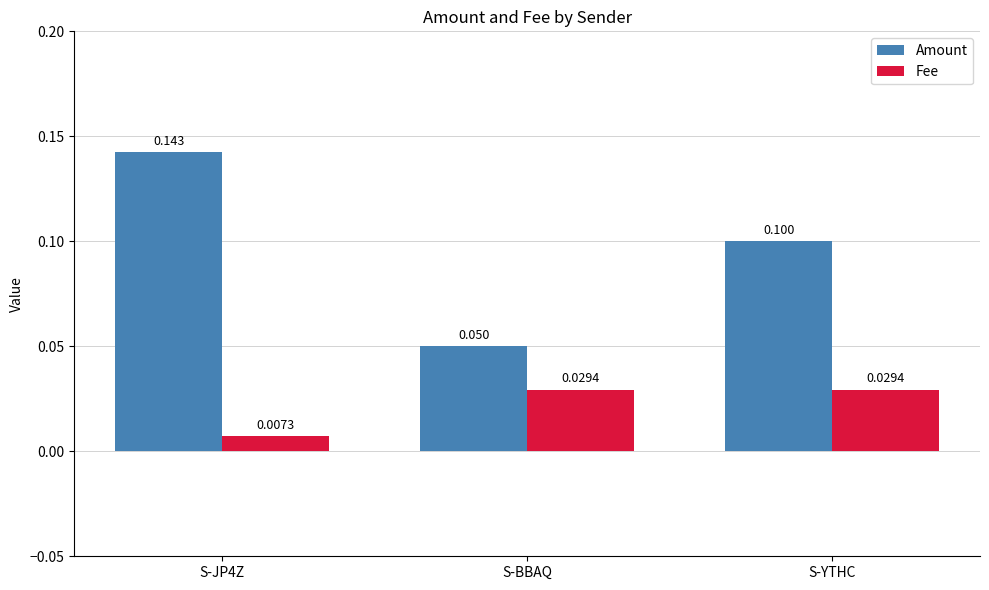

Is the value of Fee at S-BBAQ greater than the value of Amount at S-YTHC?

No